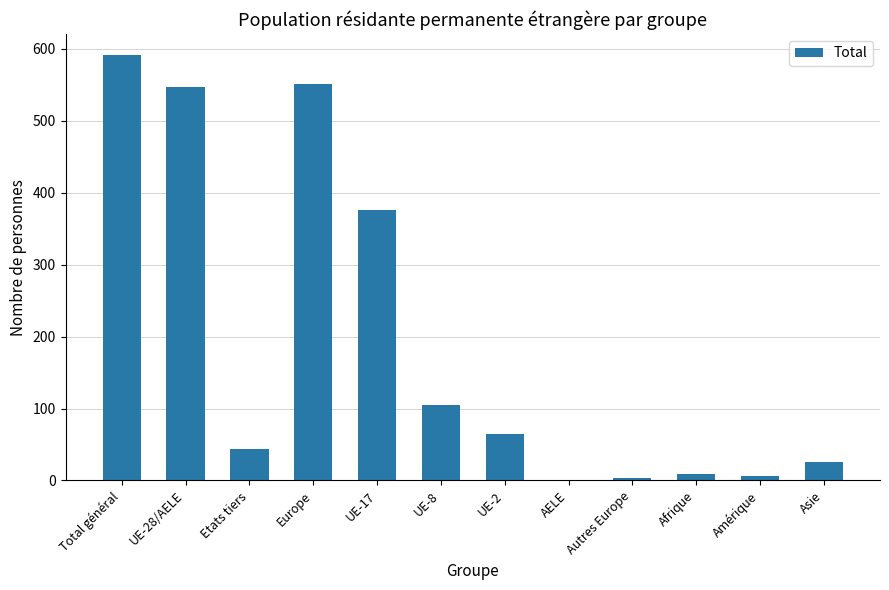

Which has a higher value, Asie or Total général?

Total général